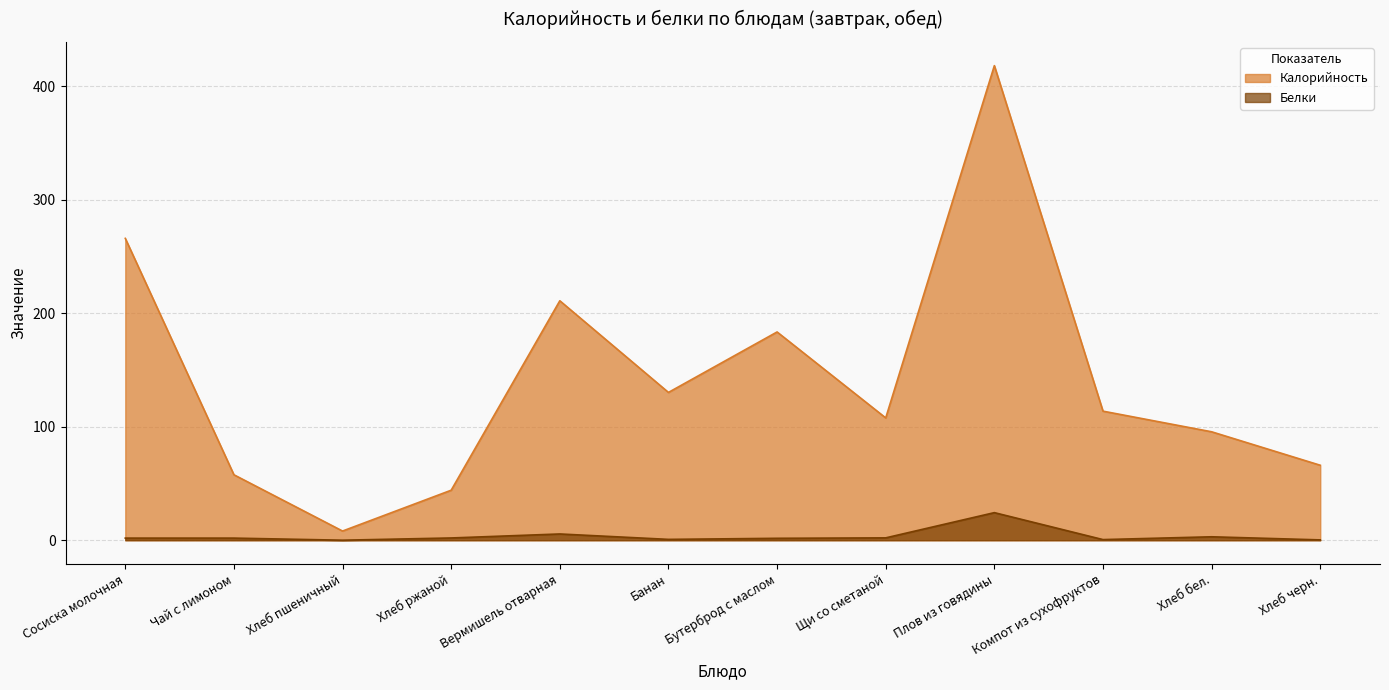

What is the difference between the maximum and second lowest values in the Белки series?

24.0